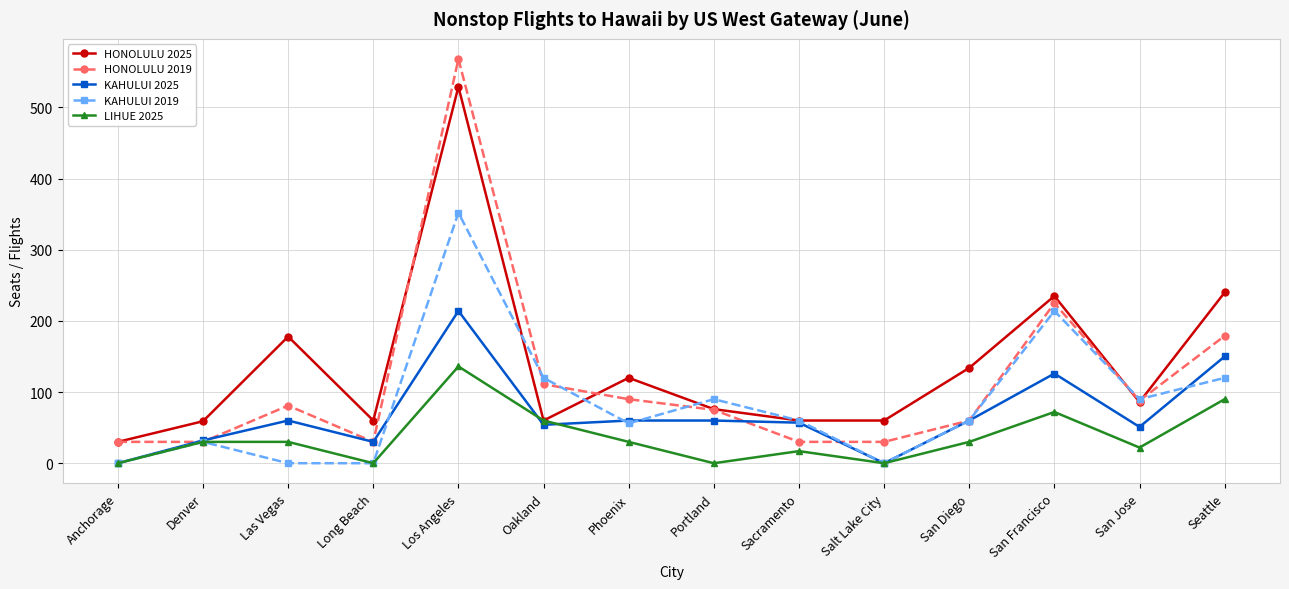

The KAHULUI 2025 series shows 150 at Anchorage. True or false?

False